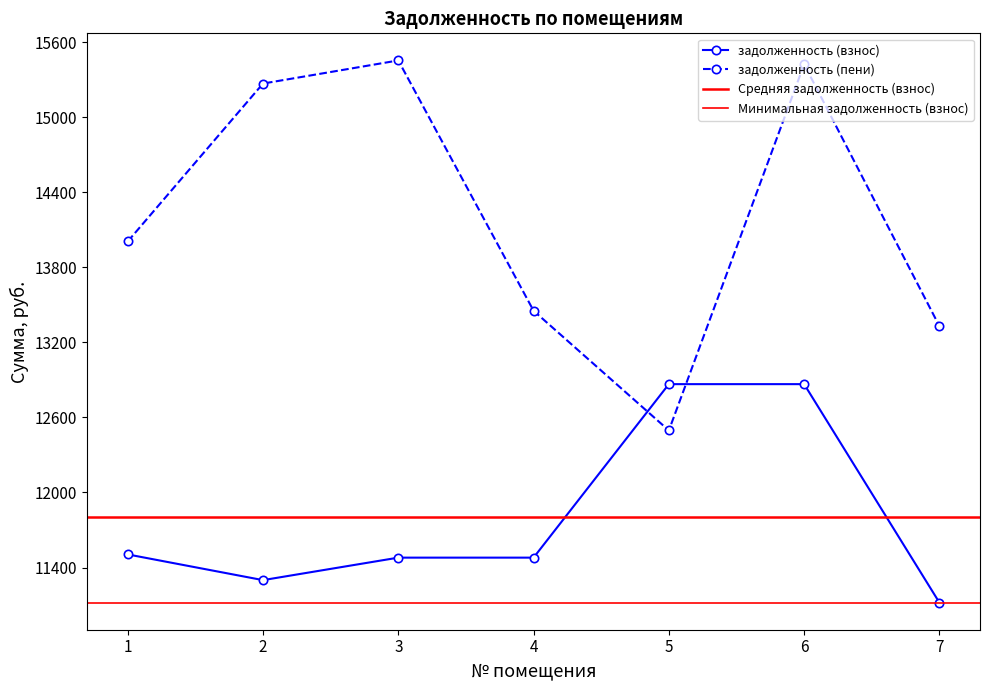

At which category does the chart reach its minimum across all series?

7